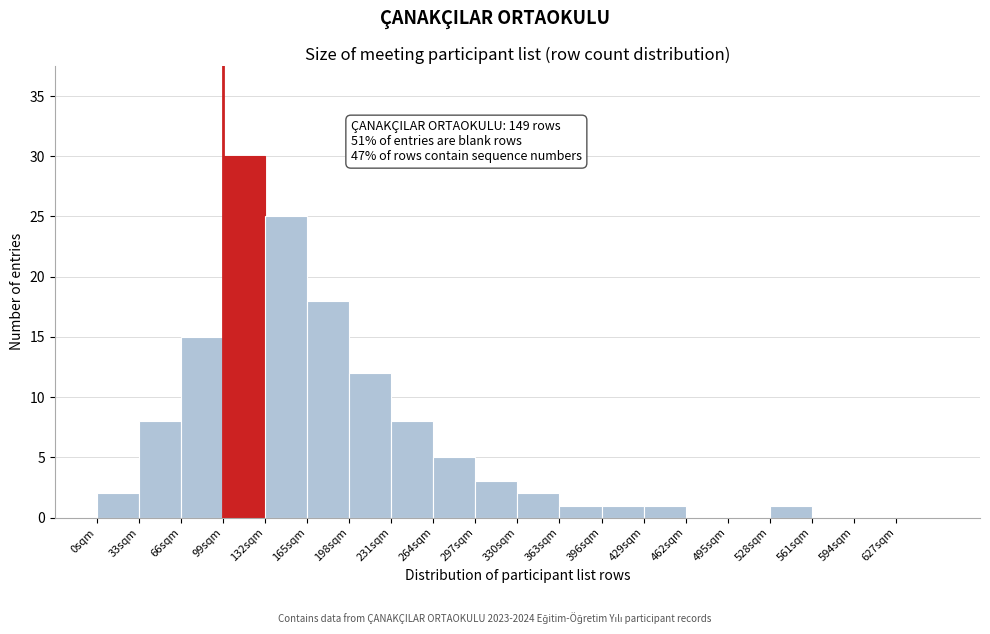

Which range on the x-axis has the tallest bar?

99 to 132